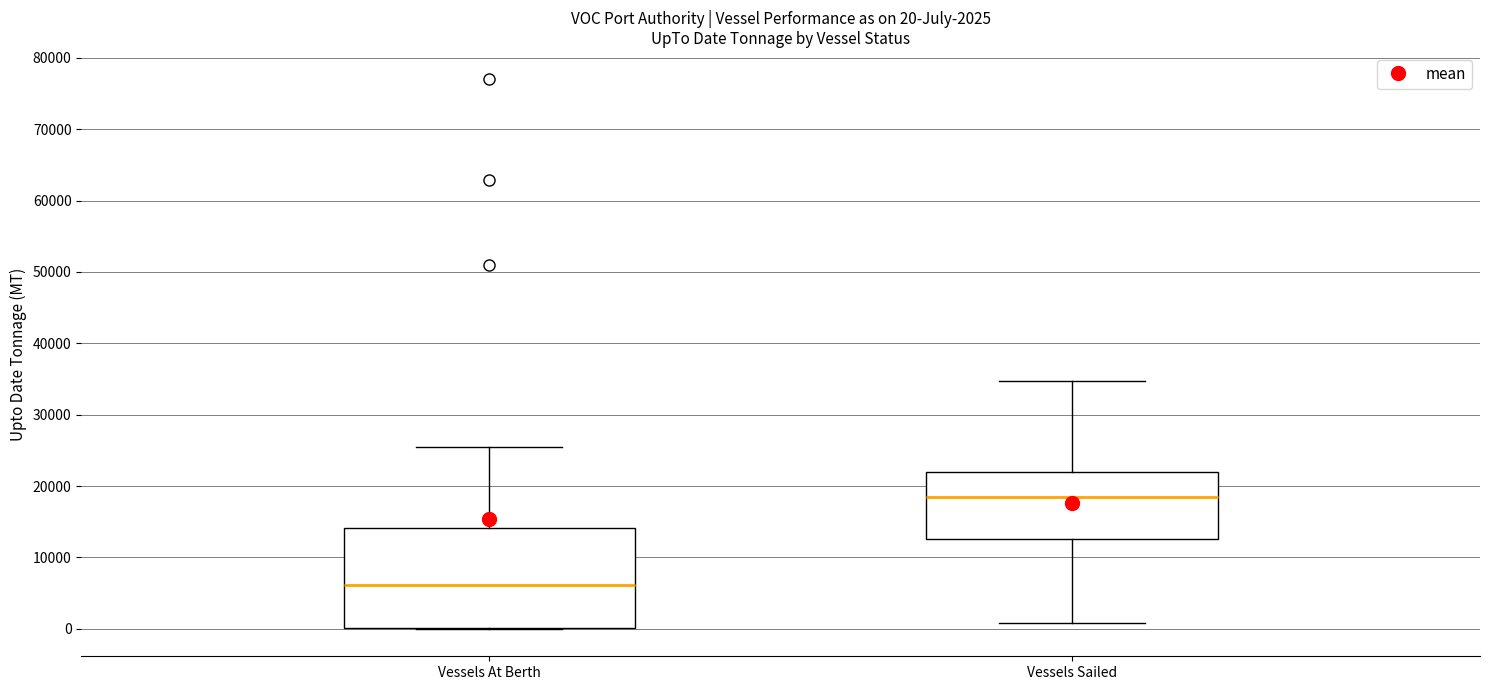

Which box's median line is the highest?

Vessels Sailed